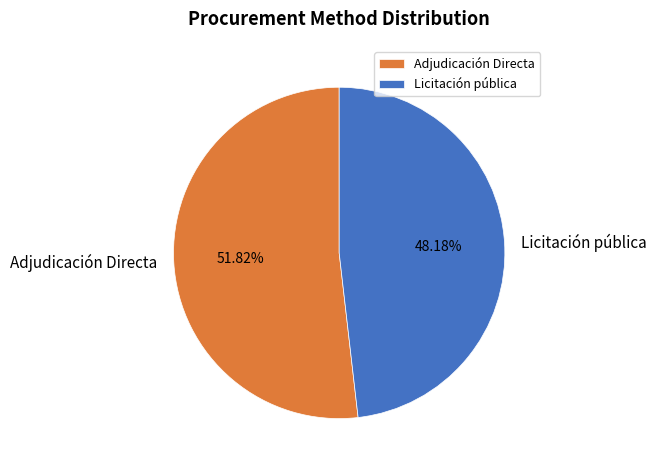

Is there any slice that represents more than half of the pie?

Yes